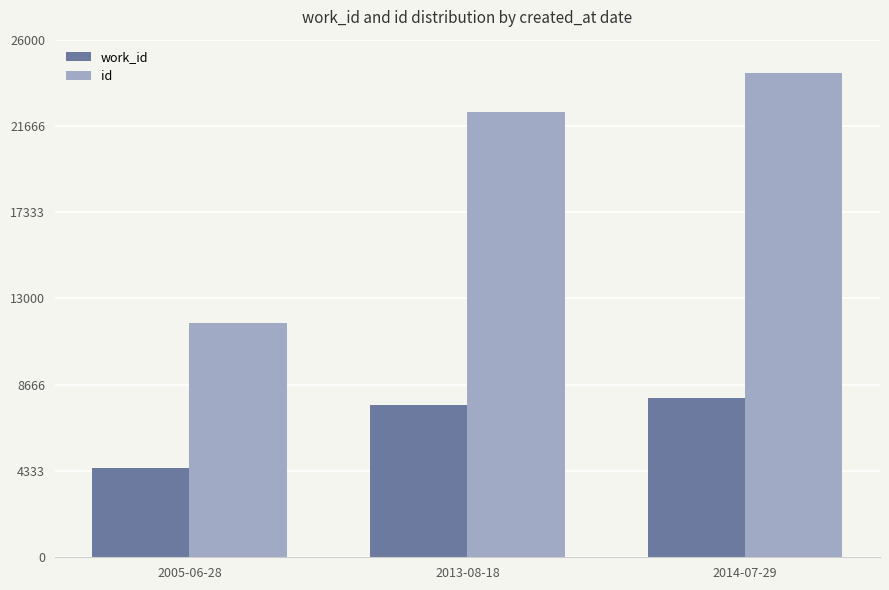

What is the sum of the work_id values at 2005-06-28 and 2014-07-29?

12464